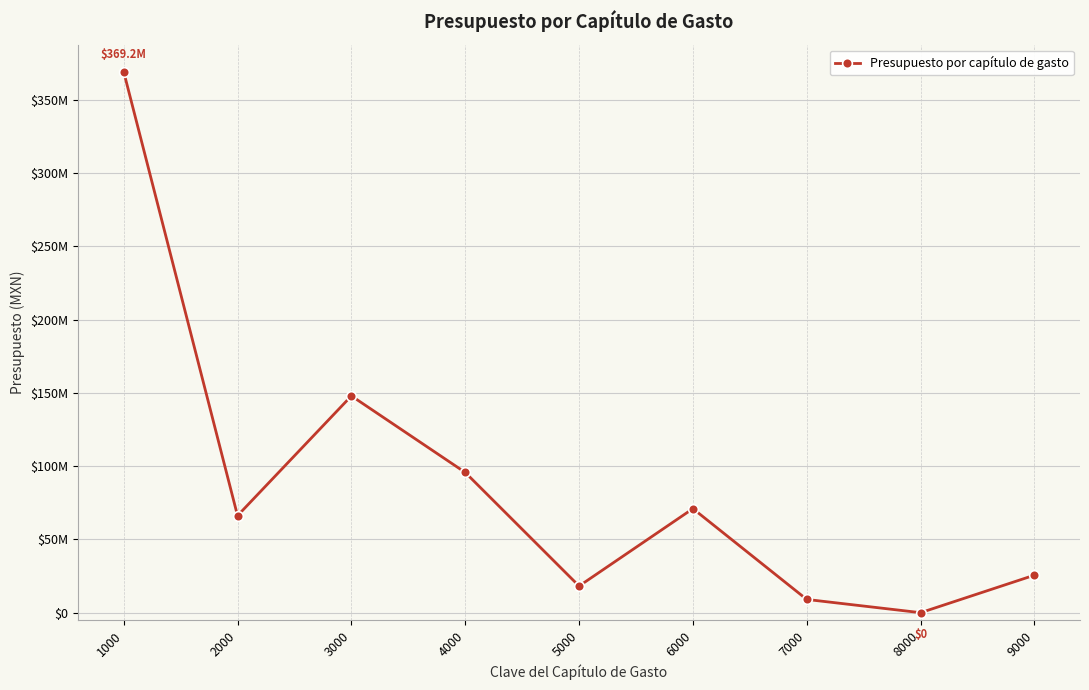

Does the chart have visible grid lines?

Yes